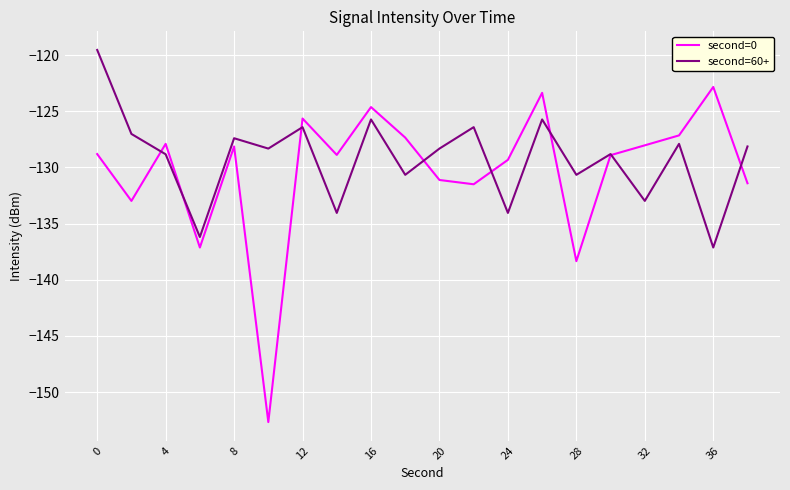

What is the greatest value displayed?

-119.5